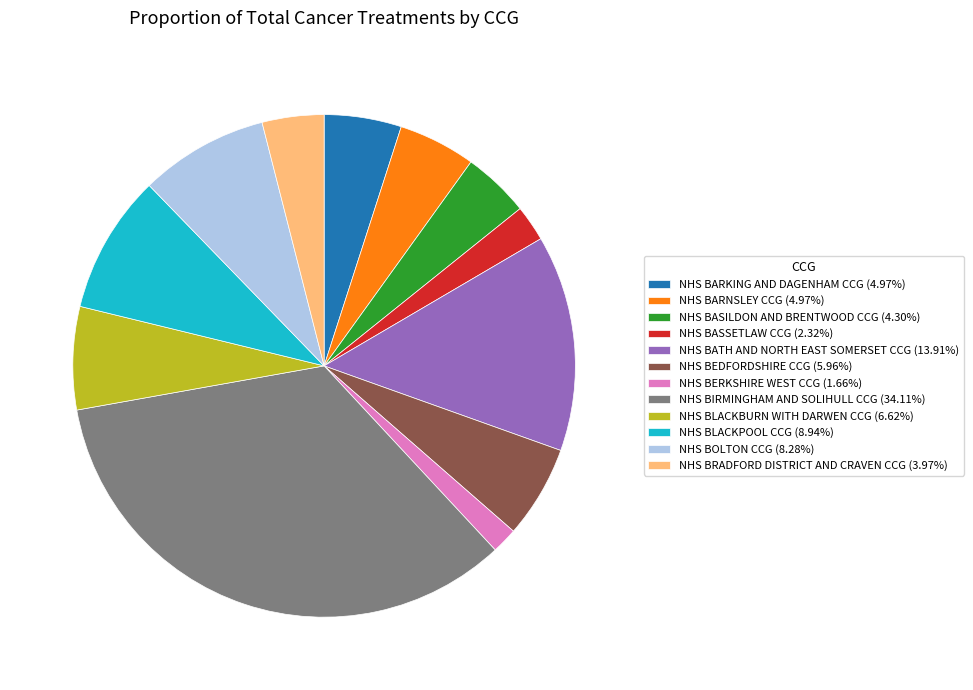

What is the largest slice in the pie chart?

NHS BIRMINGHAM AND SOLIHULL CCG